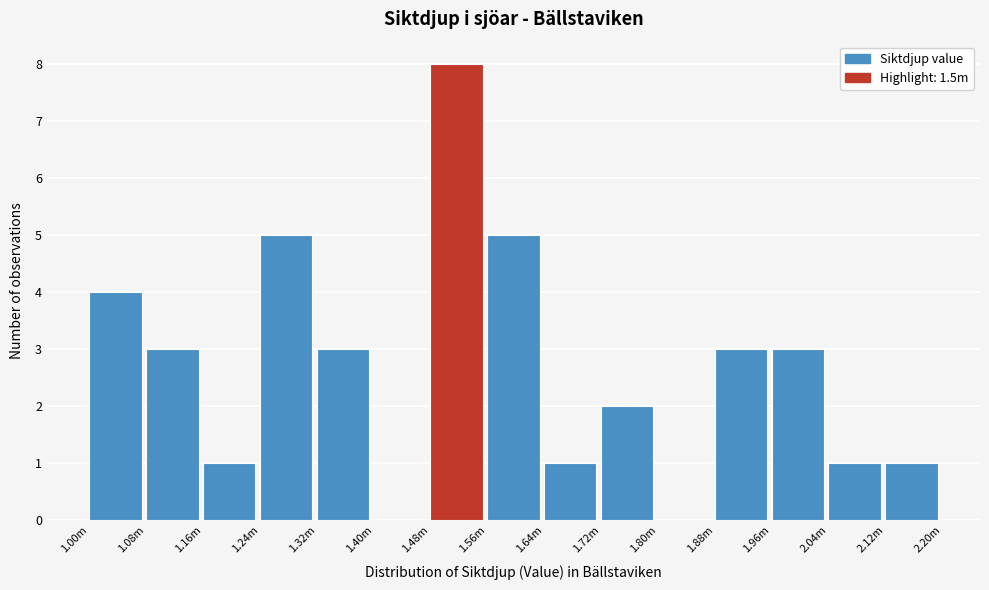

Reading left to right, extract all data points from this chart.

1.00m=4	1.08m=3	1.16m=1	1.24m=5	1.32m=3	1.40m=0	1.48m=8	1.56m=5	1.64m=1	1.72m=2	1.80m=0	1.88m=3	1.96m=3	2.04m=1	2.12m=1